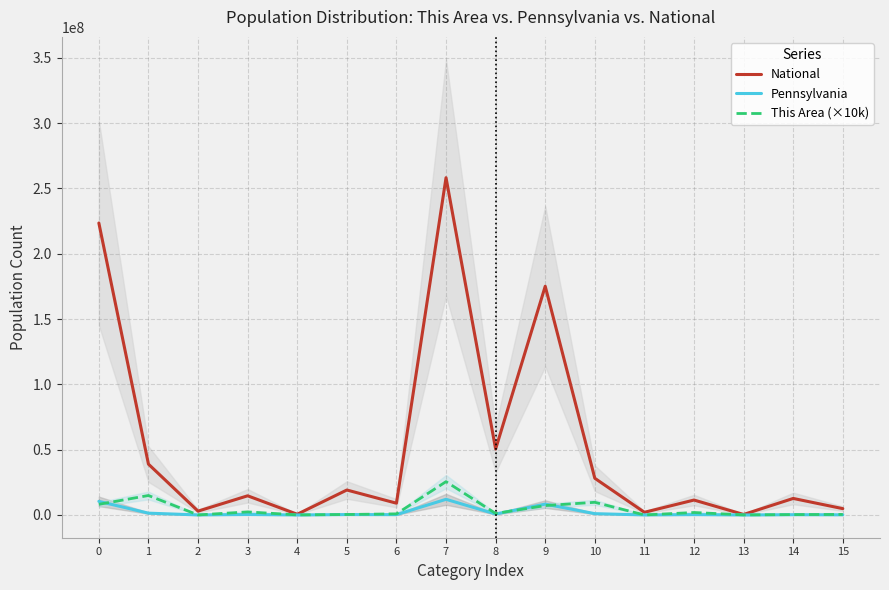

What is the sum of all Pennsylvania values?

35314982